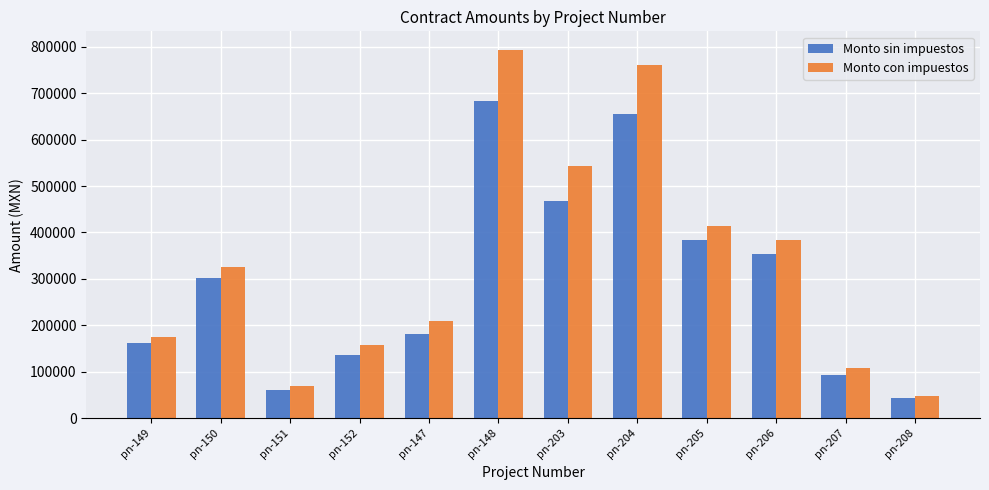

What position from the right is pn-150?

11